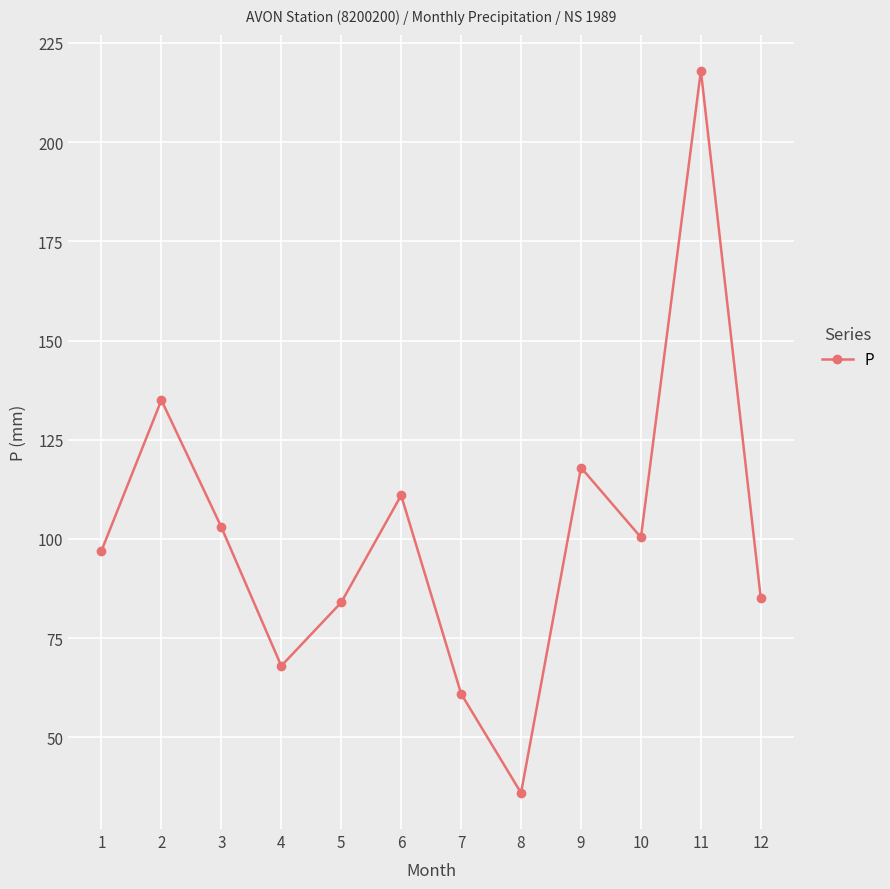

What is the greatest value displayed?

218.0